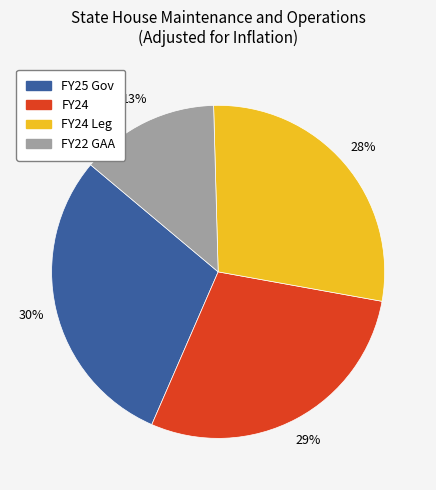

Is there a majority slice in this chart?

No